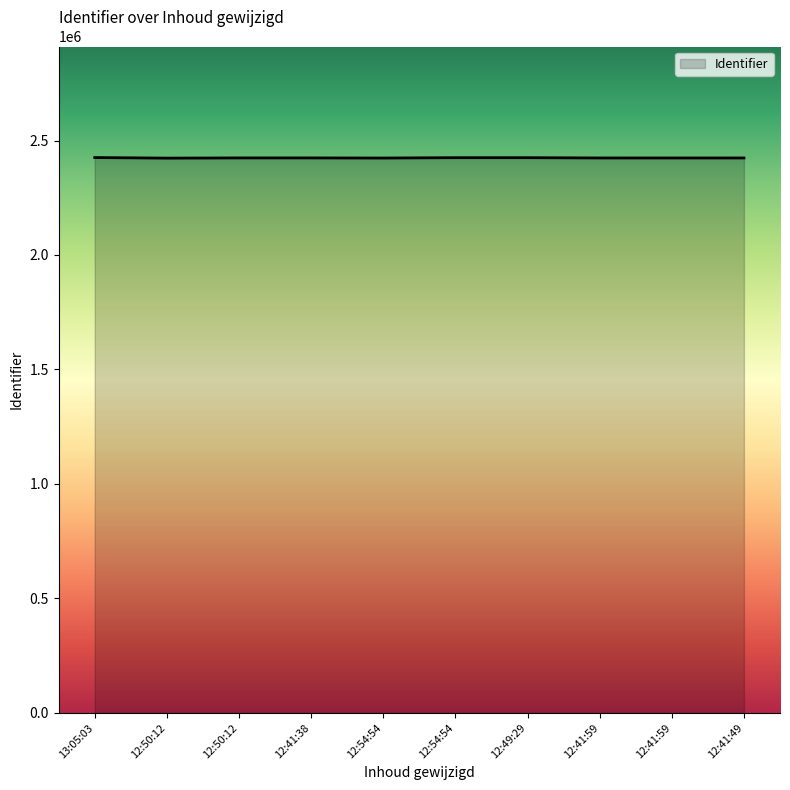

Does the chart have visible grid lines?

No